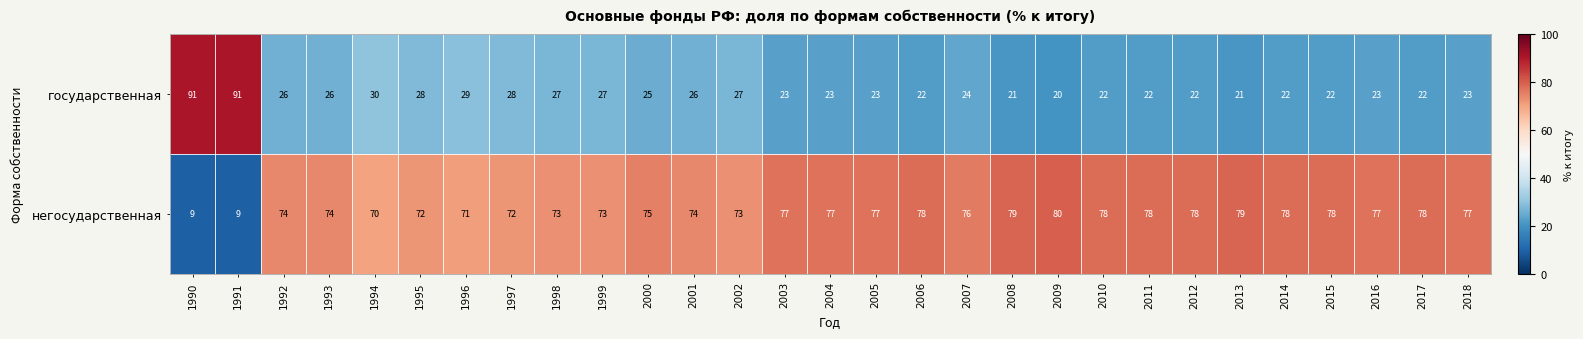

What is the lowest value of the негосударственная series?

9